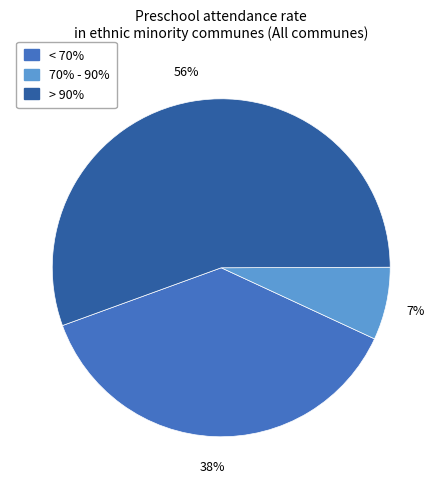

What percentage is the 70% - 90% slice, to the nearest percent?

7%